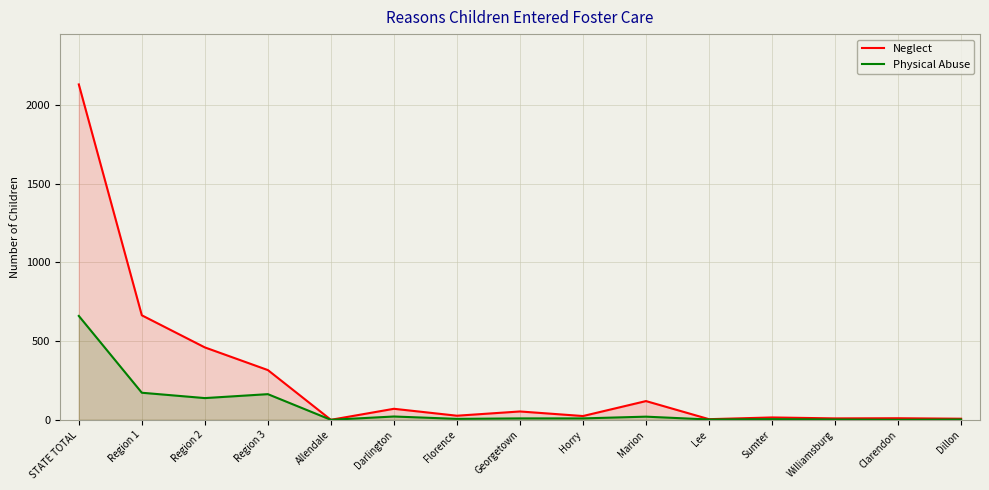

Is the value of Physical Abuse at Florence greater than the value of Neglect at Clarendon?

No